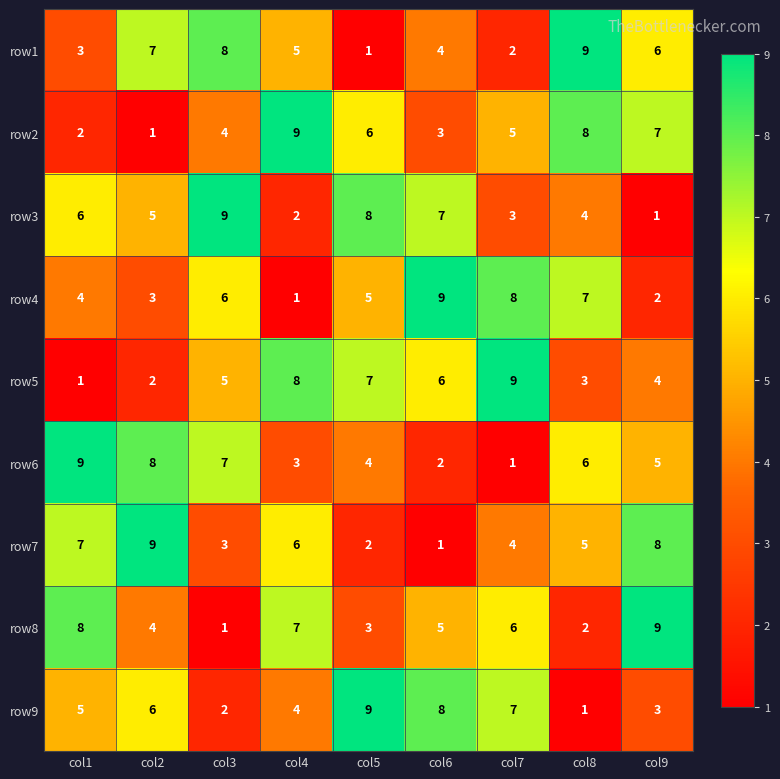

Which category has the highest value in the row4 series?

col6